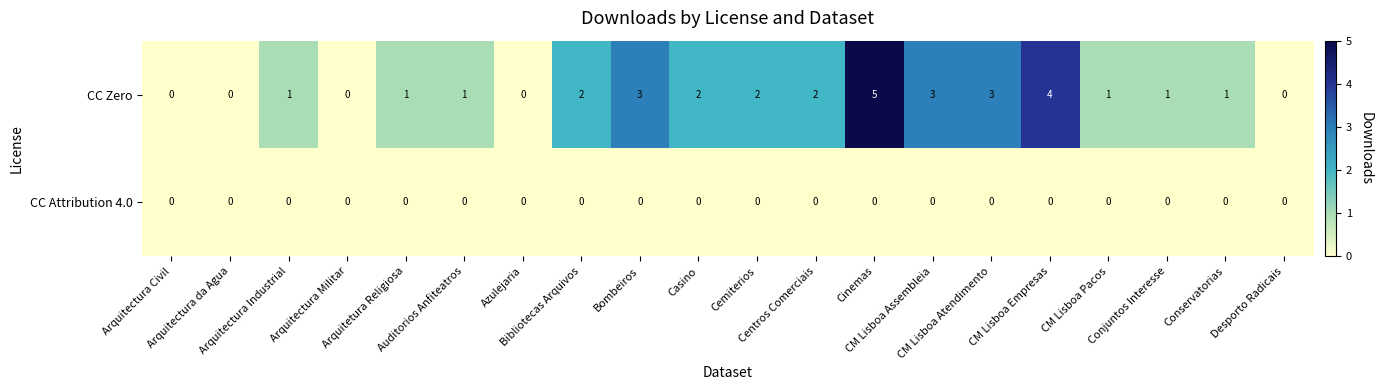

At which category is the sum across all series the highest?

Cinemas